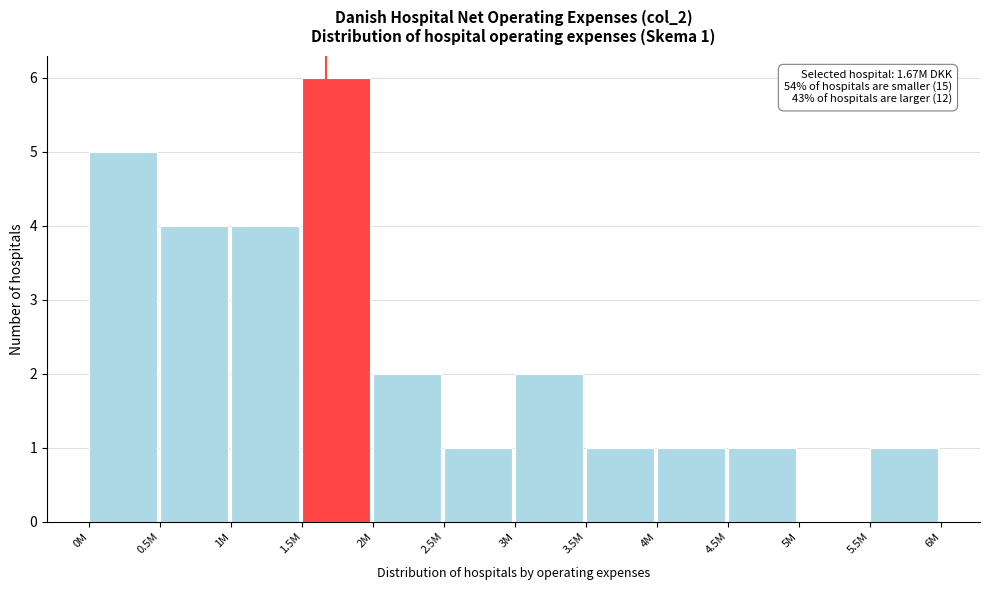

Reading right to left, transcribe all the data shown in this chart.

5.5M=1	5M=0	4.5M=1	4M=1	3.5M=1	3M=2	2.5M=1	2M=2	1.5M=6	1M=4	0.5M=4	0M=5